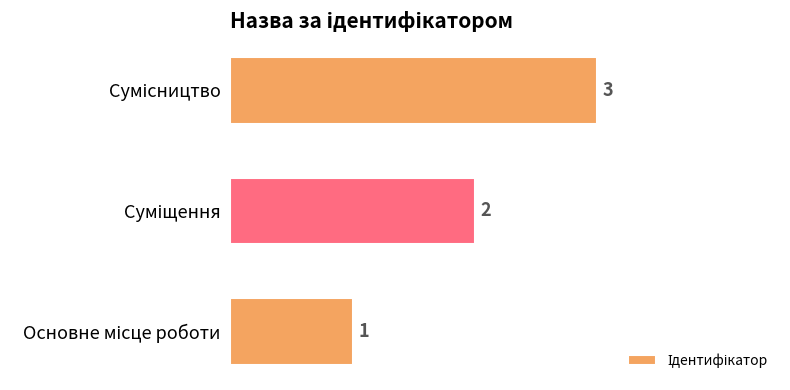

Count the values in the range 1 to 3.

3